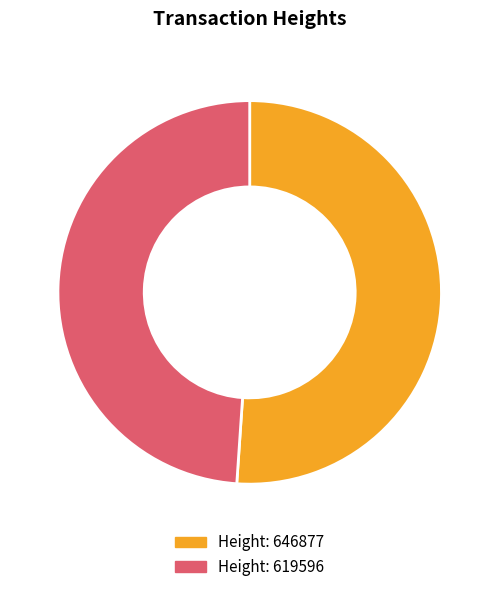

How many slices are in this pie chart?

2